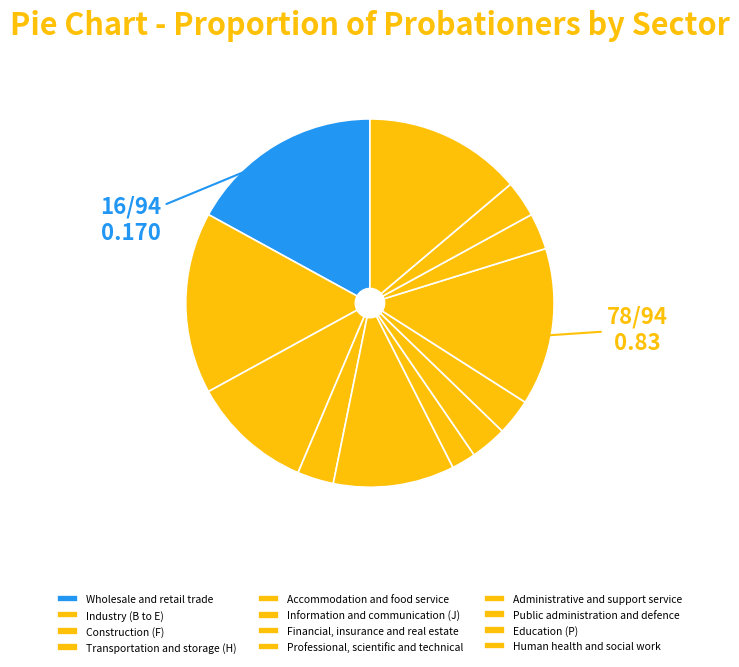

How many slices are in this pie chart?

12